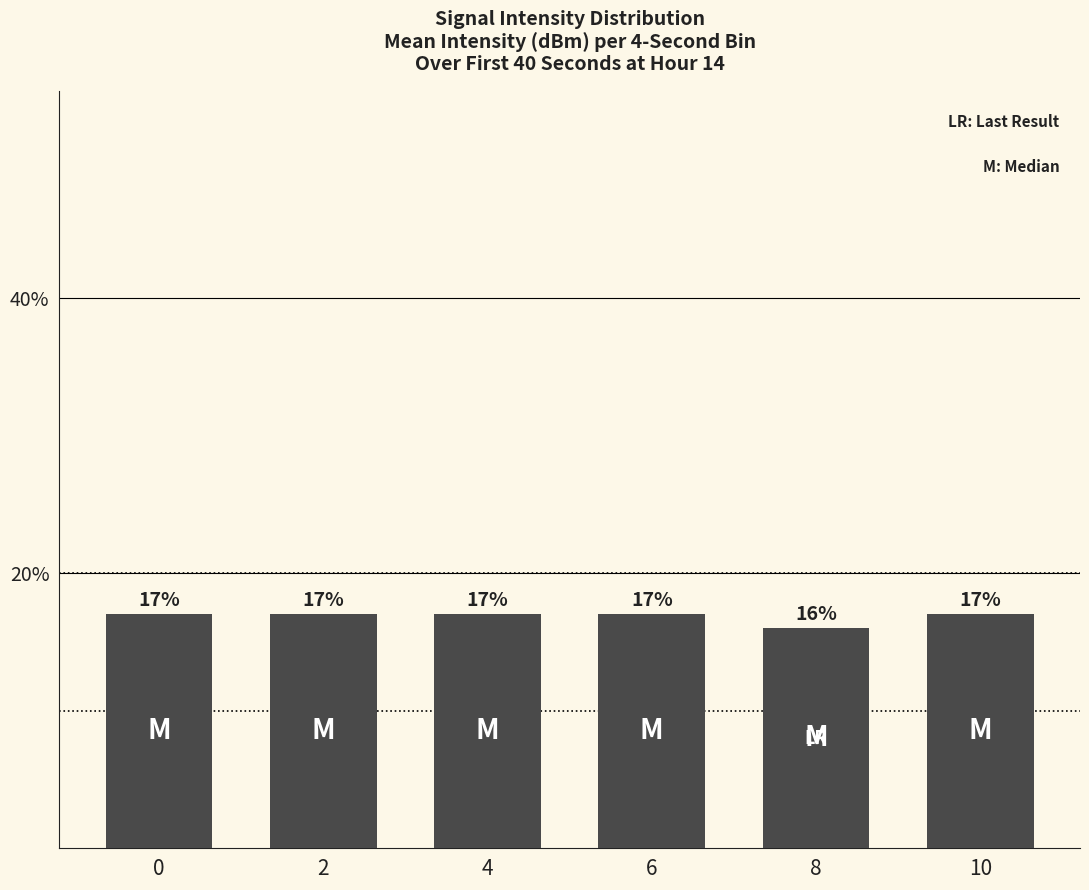

Where is the data nearest to the value 16?

8